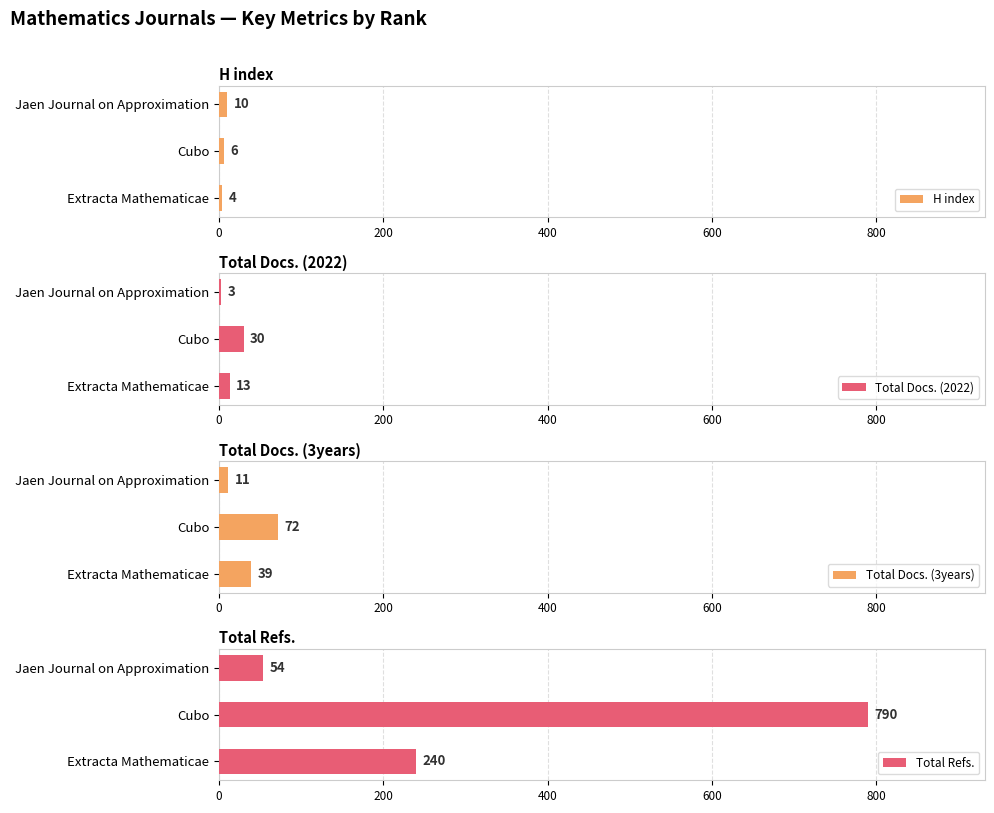

List the labels in order of H index value, smallest first.

Extracta Mathematicae, Cubo, Jaen Journal on Approximation